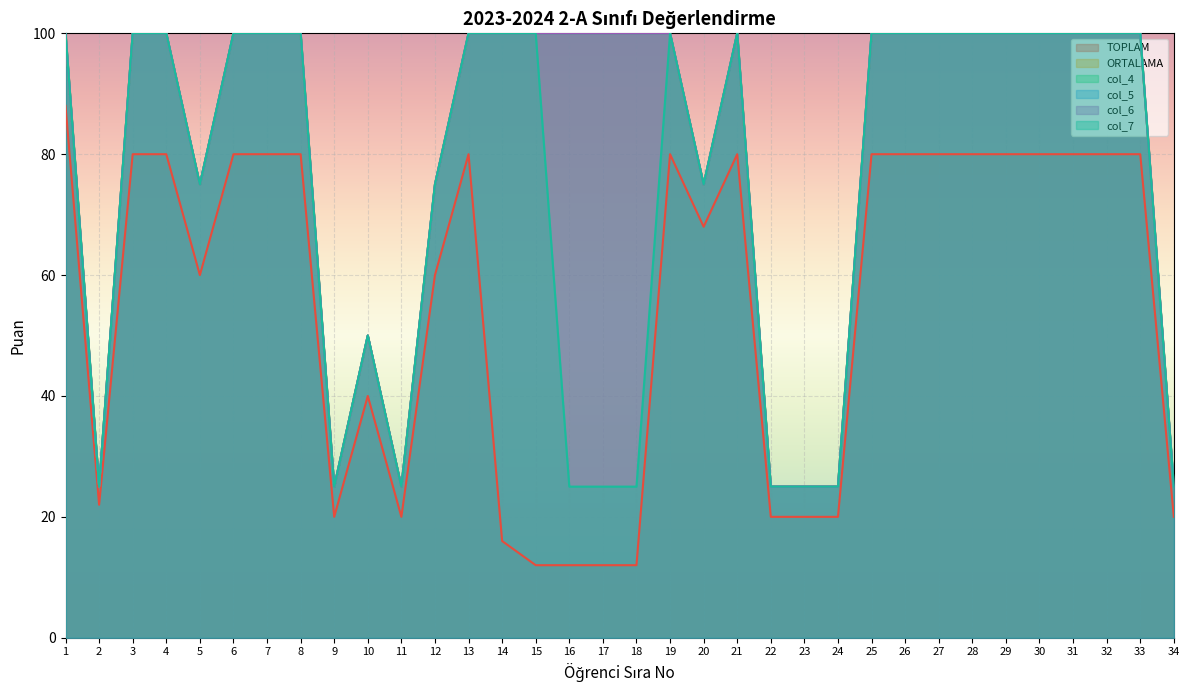

The col_7 series shows 178 at 25. True or false?

False